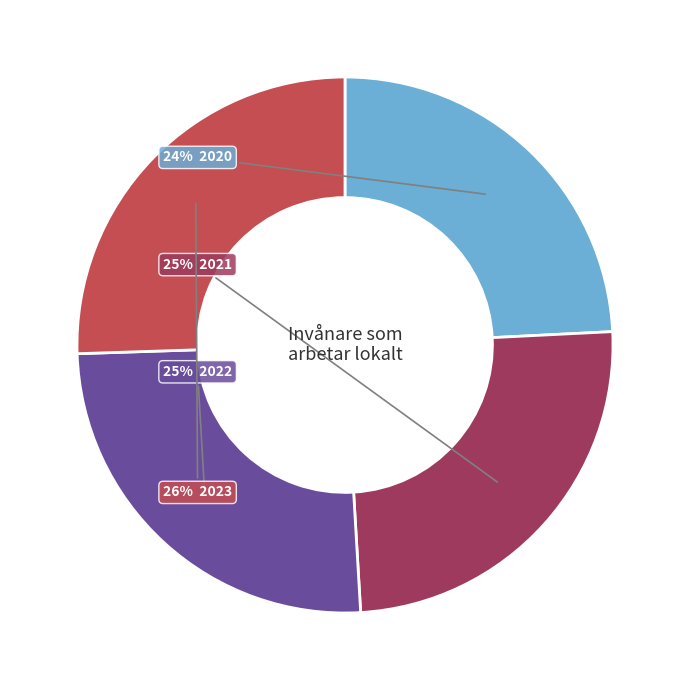

Is there a majority slice in this chart?

No